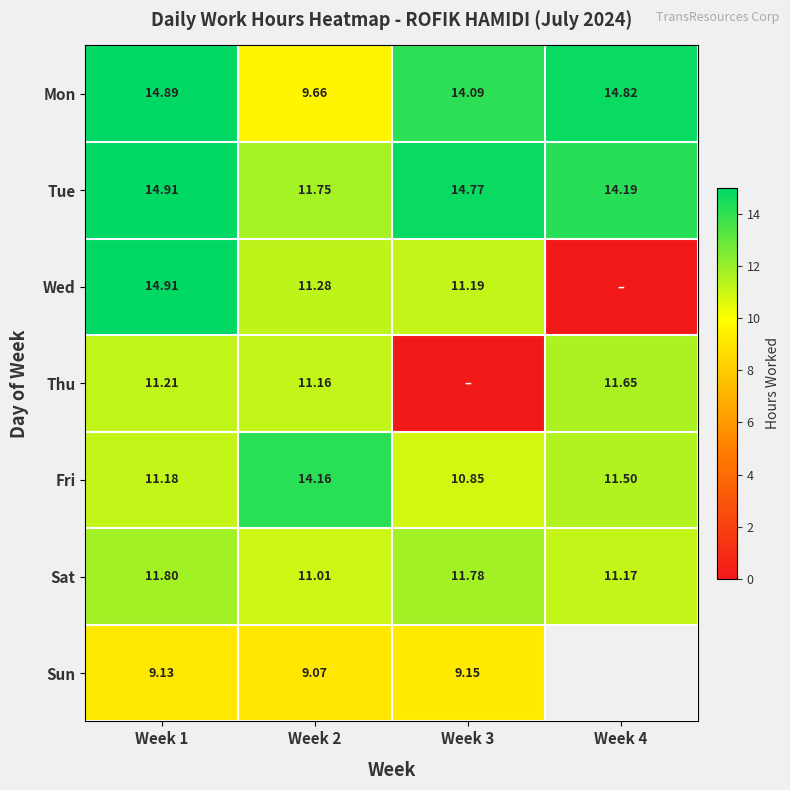

True or false: Wed has a value of 7.4 at Week 1.

False